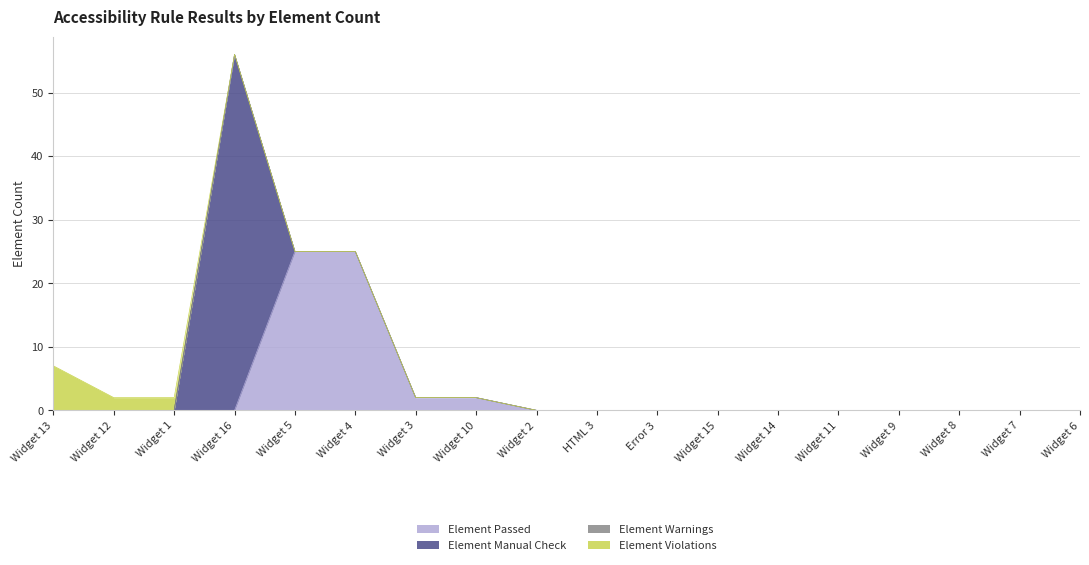

Reading left to right, transcribe all the data shown in this chart.

Element Passed: Widget 13=0	Widget 12=0	Widget 1=0	Widget 16=0	Widget 5=25	Widget 4=25	Widget 3=2	Widget 10=2	Widget 2=0	HTML 3=0	Error 3=0	Widget 15=0	Widget 14=0	Widget 11=0	Widget 9=0	Widget 8=0	Widget 7=0	Widget 6=0
Element Manual Check: Widget 13=0	Widget 12=0	Widget 1=0	Widget 16=56	Widget 5=0	Widget 4=0	Widget 3=0	Widget 10=0	Widget 2=0	HTML 3=0	Error 3=0	Widget 15=0	Widget 14=0	Widget 11=0	Widget 9=0	Widget 8=0	Widget 7=0	Widget 6=0
Element Warnings: Widget 13=0	Widget 12=0	Widget 1=0	Widget 16=0	Widget 5=0	Widget 4=0	Widget 3=0	Widget 10=0	Widget 2=0	HTML 3=0	Error 3=0	Widget 15=0	Widget 14=0	Widget 11=0	Widget 9=0	Widget 8=0	Widget 7=0	Widget 6=0
Element Violations: Widget 13=7	Widget 12=2	Widget 1=2	Widget 16=0	Widget 5=0	Widget 4=0	Widget 3=0	Widget 10=0	Widget 2=0	HTML 3=0	Error 3=0	Widget 15=0	Widget 14=0	Widget 11=0	Widget 9=0	Widget 8=0	Widget 7=0	Widget 6=0